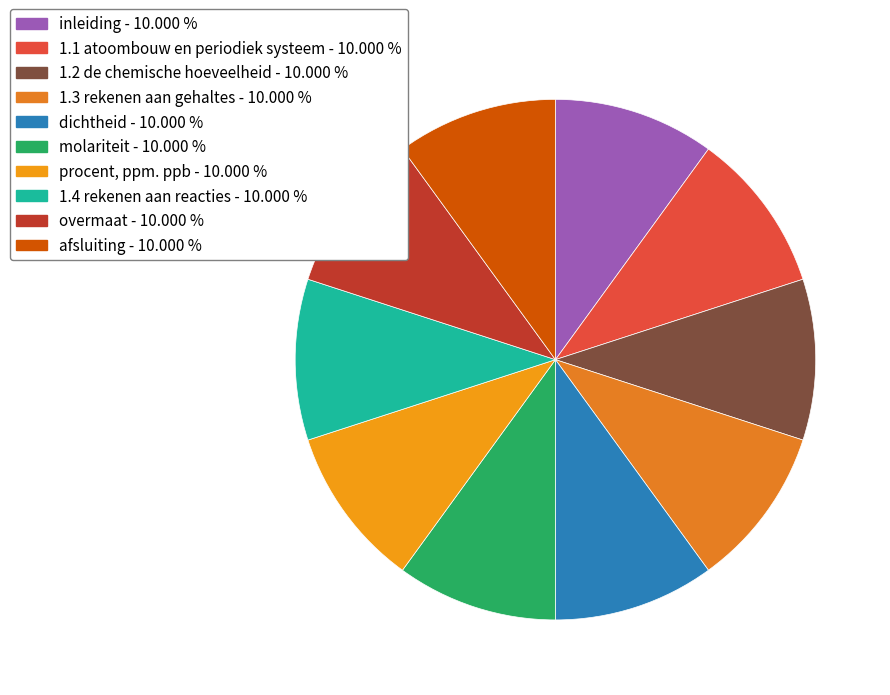

How many segments does this pie chart have?

10